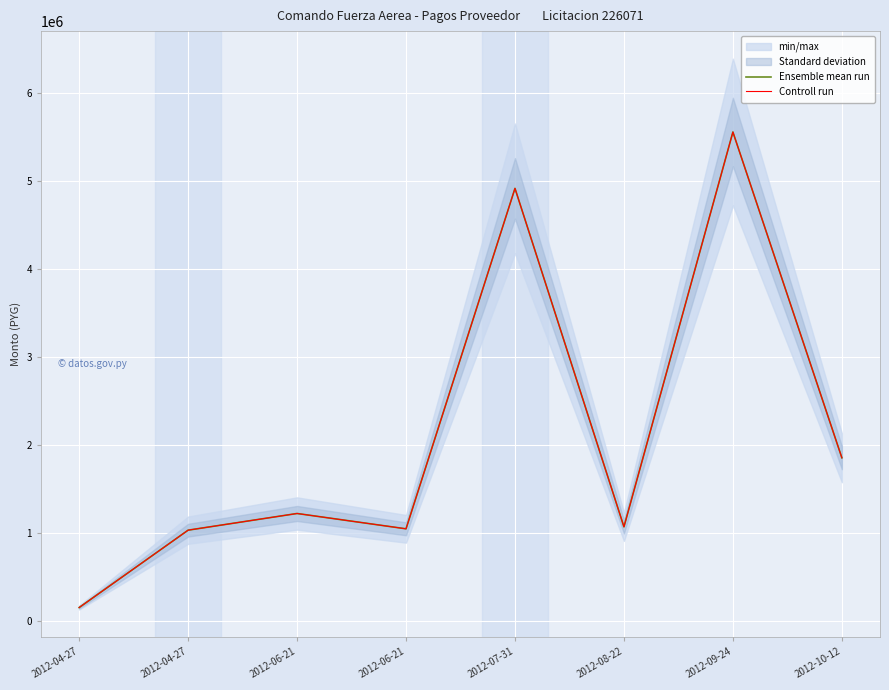

Where is the first local minimum for Ensemble mean run?

2012-06-21